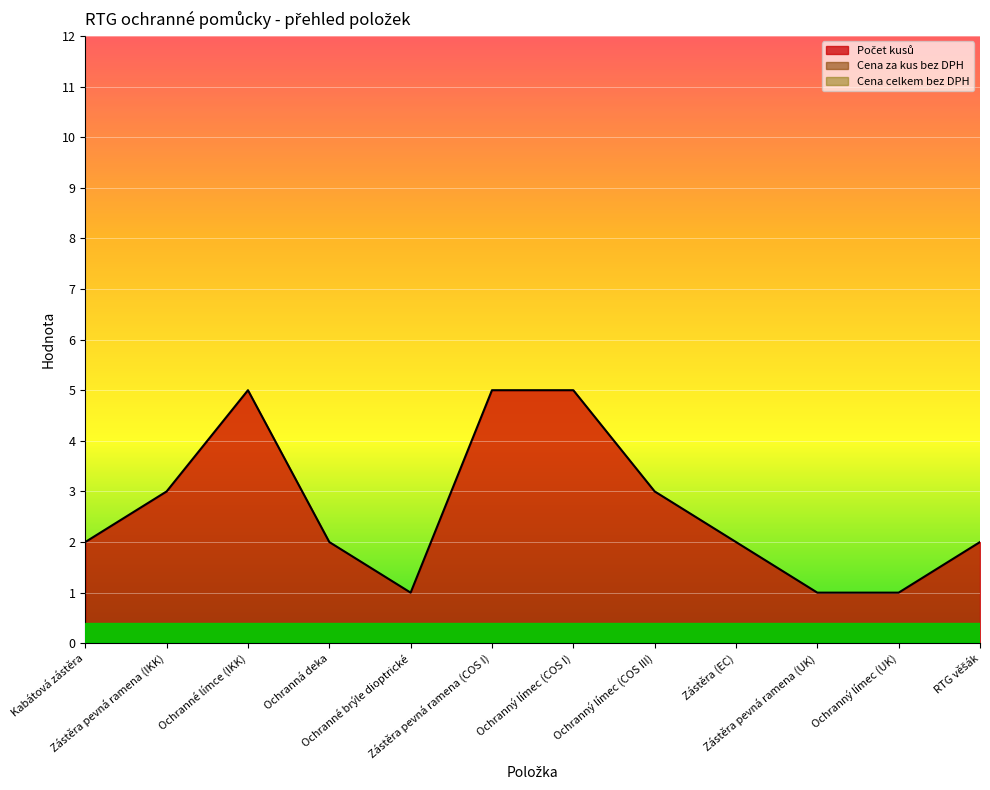

Is the value of Cena za kus bez DPH at Ochranná deka greater than the value of Cena celkem bez DPH at Zástěra pevná ramena (IKK)?

No